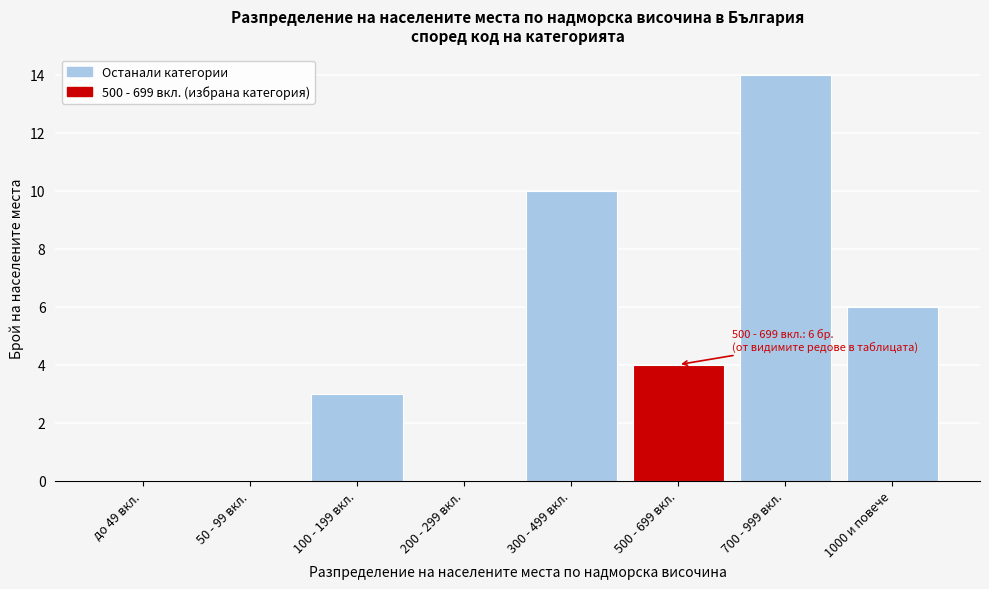

Reading left to right, list all the values displayed in this chart.

до 49 вкл.=0	50 - 99 вкл.=0	100 - 199 вкл.=3	200 - 299 вкл.=0	300 - 499 вкл.=10	500 - 699 вкл.=4	700 - 999 вкл.=14	1000 и повече=6